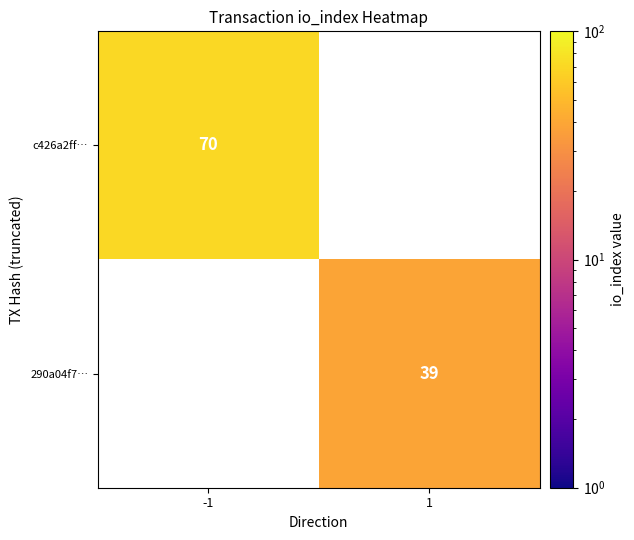

The value of 290a04f7… at 1 is 66. True or false?

False